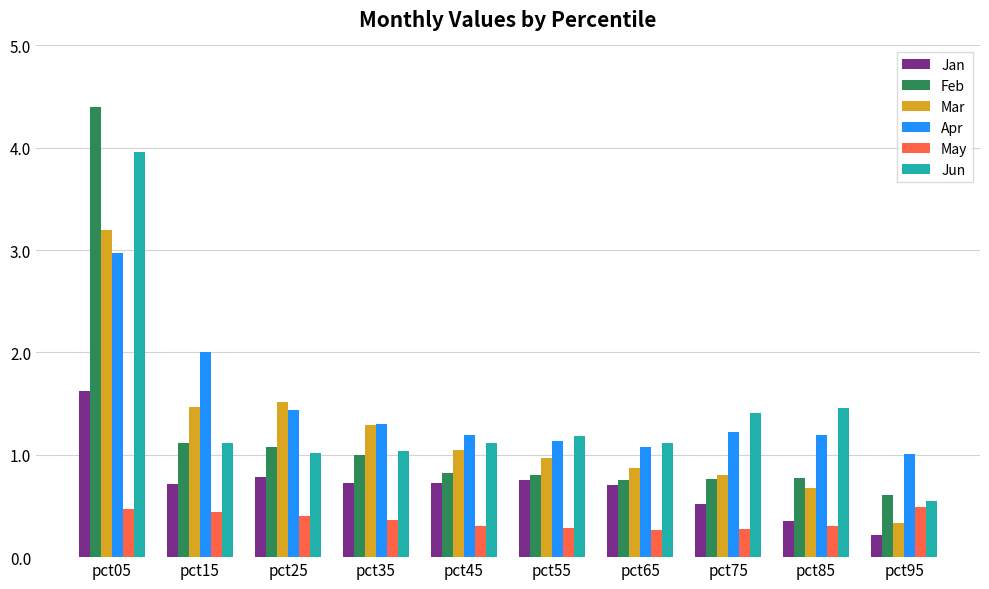

How many data points does each series have?

10